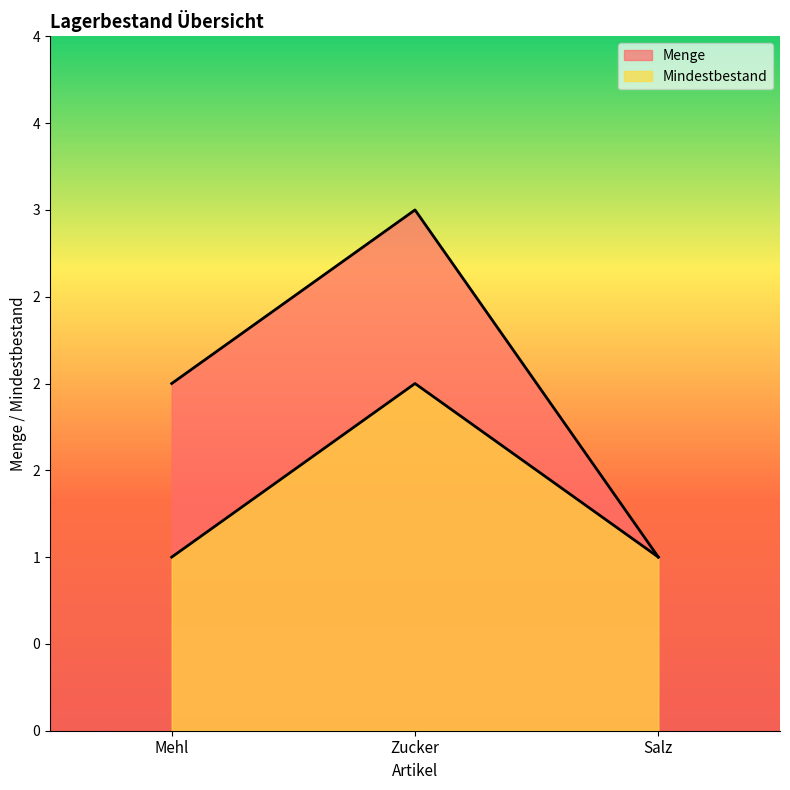

What is the value of the Menge point at the 2nd from the left?

3